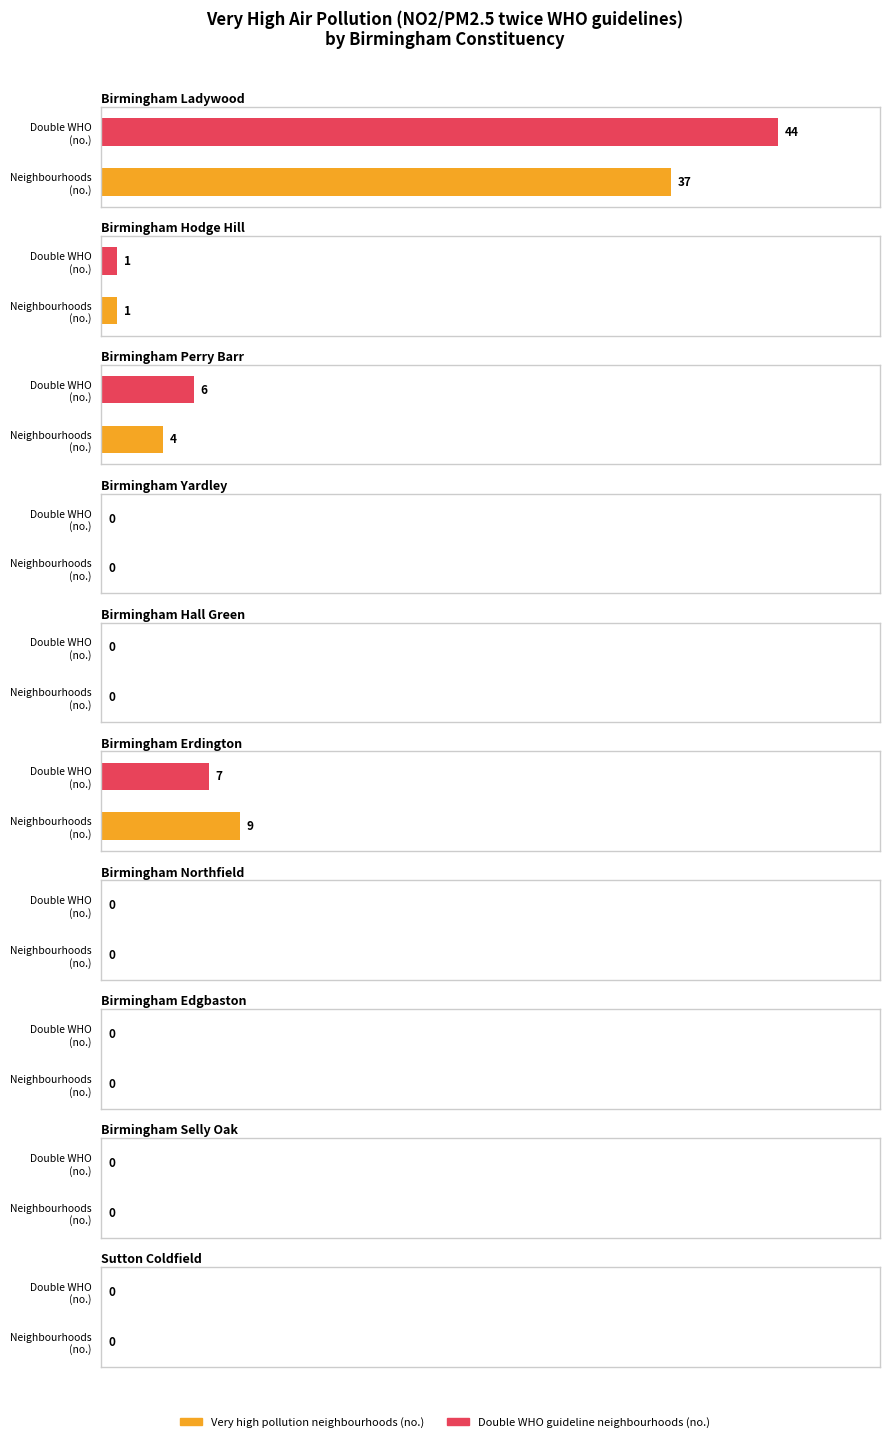

What is the label of the 4th bar from the left?

Birmingham Yardley